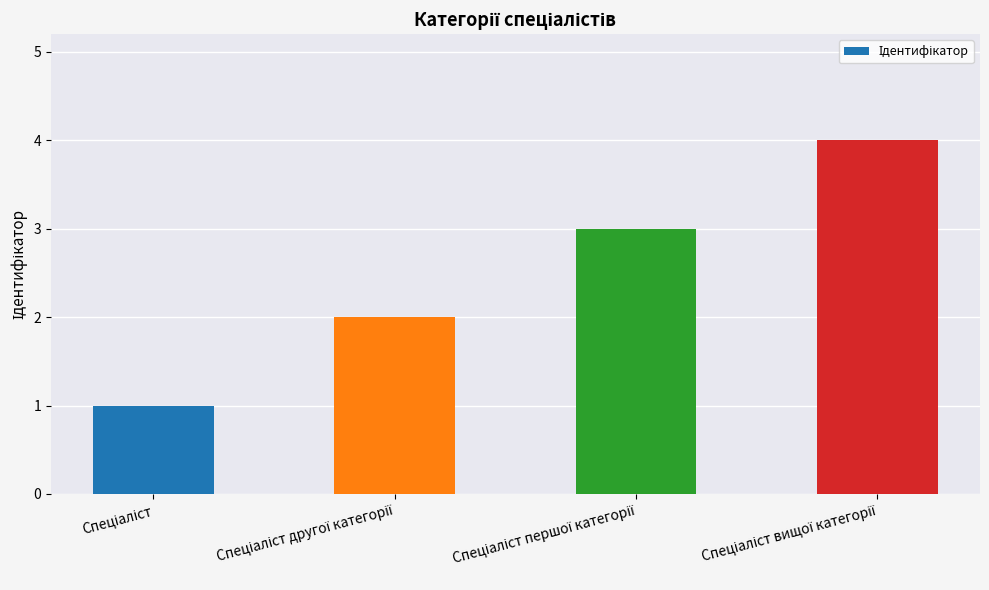

What is the difference between the maximum and minimum values?

3